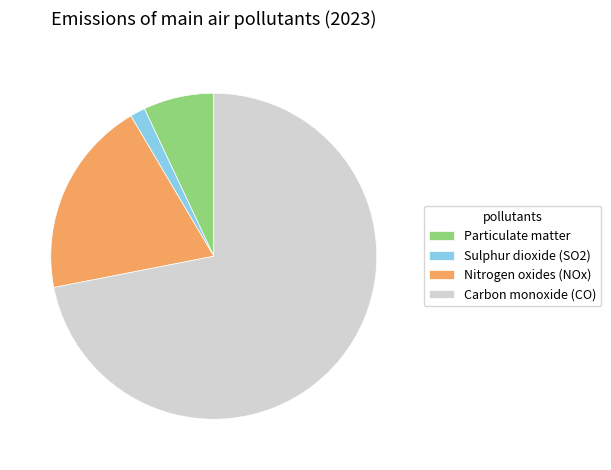

Is the sum of Particulate matter and Nitrogen oxides (NOx) greater than half?

No